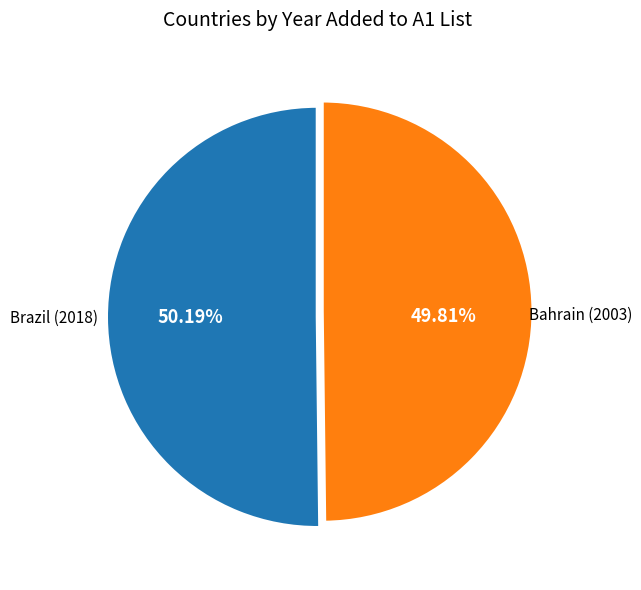

True or false: Brazil accounts for 50% of the total.

True